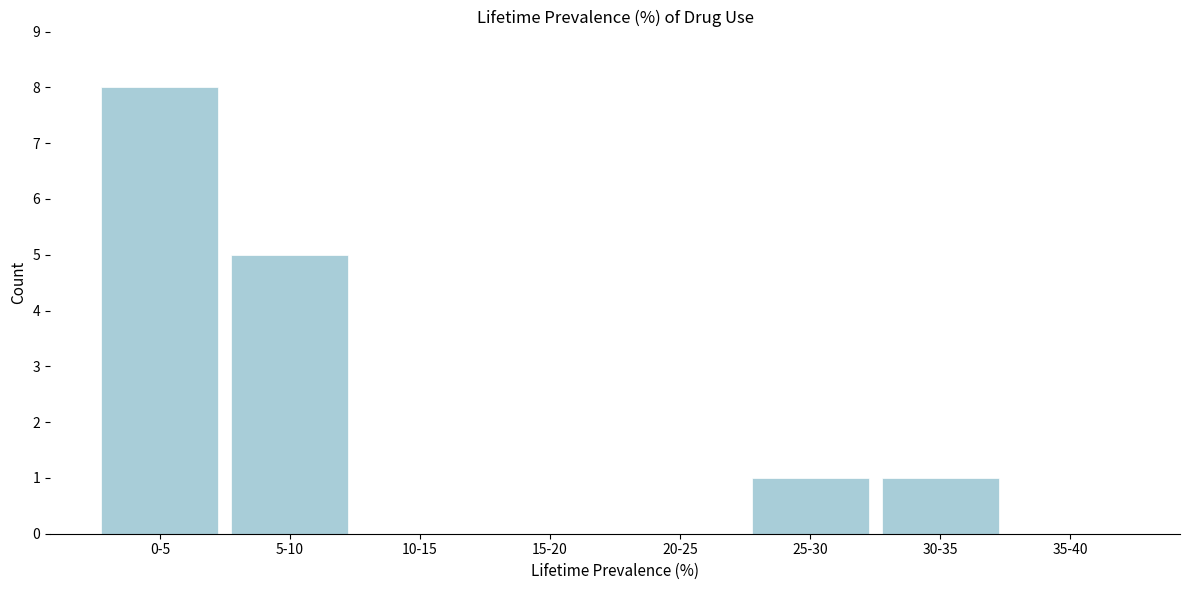

Reading right to left, extract all data points from this chart.

35-40=0	30-35=1	25-30=1	20-25=0	15-20=0	10-15=0	5-10=5	0-5=8